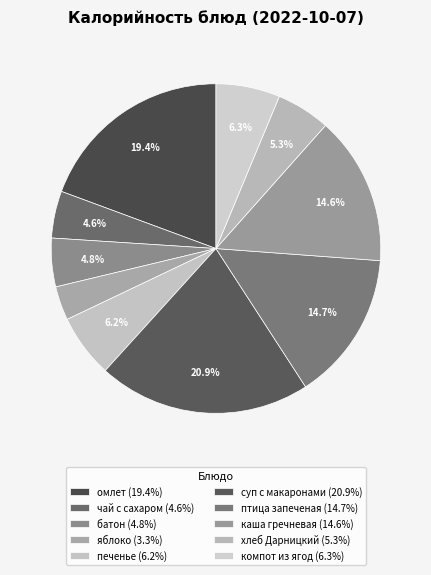

Is омлет the majority of the pie?

No